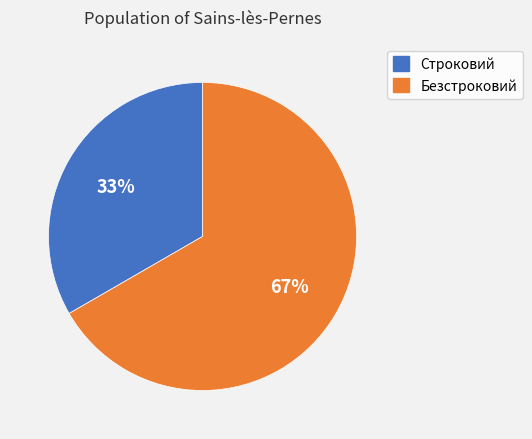

Rank the categories by value from lowest to highest.

Строковий, Безстроковий